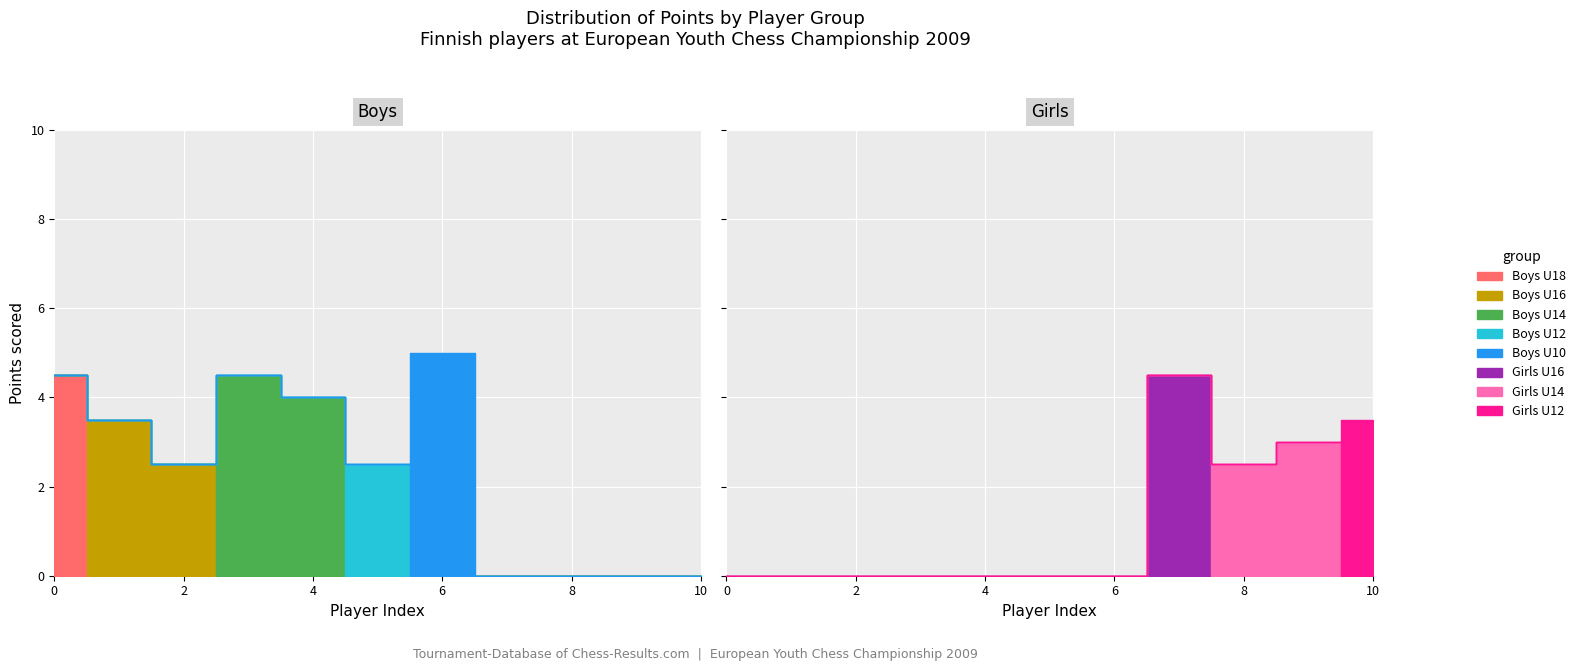

What is the total value across all series at 7?

4.5